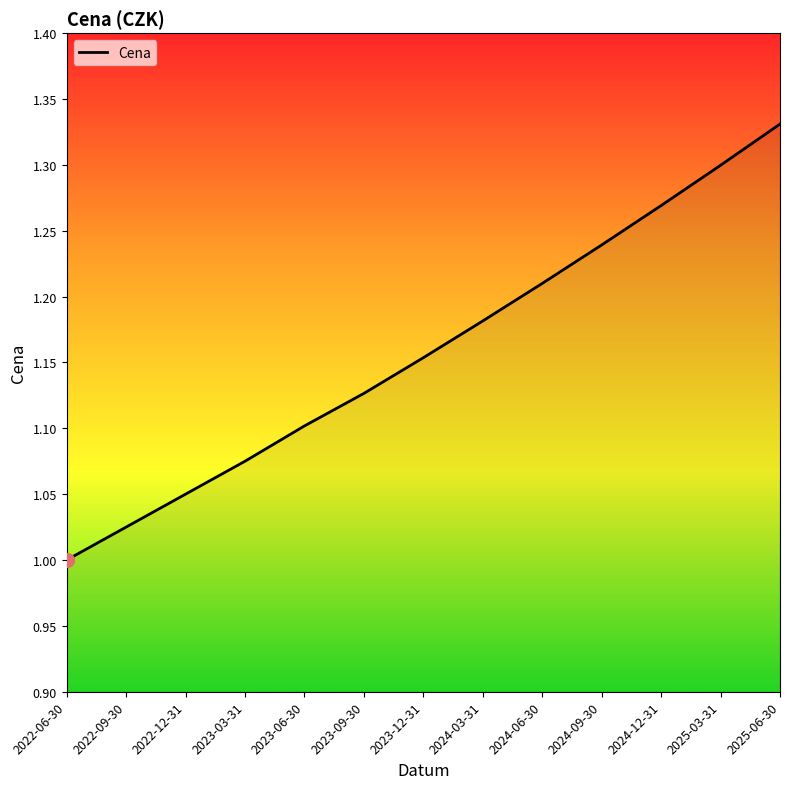

Rank the categories by value from lowest to highest.

2022-06-30, 2022-09-30, 2022-12-31, 2023-03-31, 2023-06-30, 2023-09-30, 2023-12-31, 2024-03-31, 2024-06-30, 2024-09-30, 2024-12-31, 2025-03-31, 2025-06-30